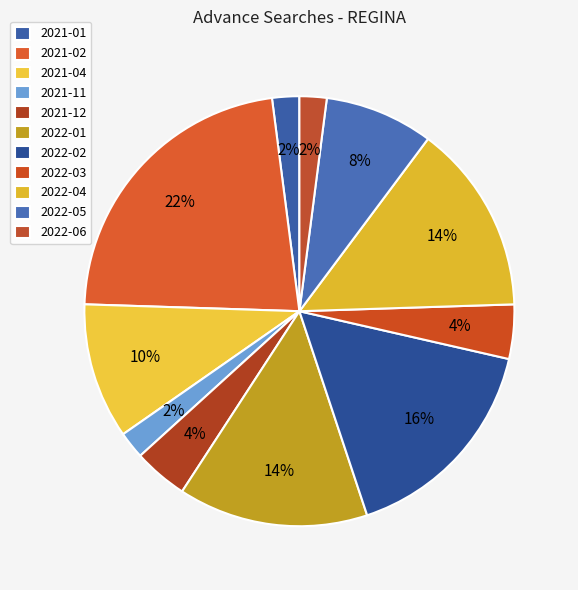

What percentage do 2022-02 and 2021-04 together represent?

26.5%